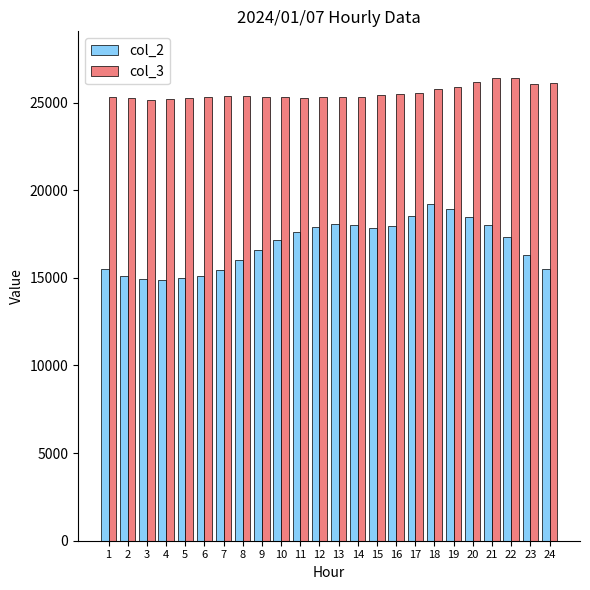

What is the sum of the col_3 values at 1 and 18?

51126